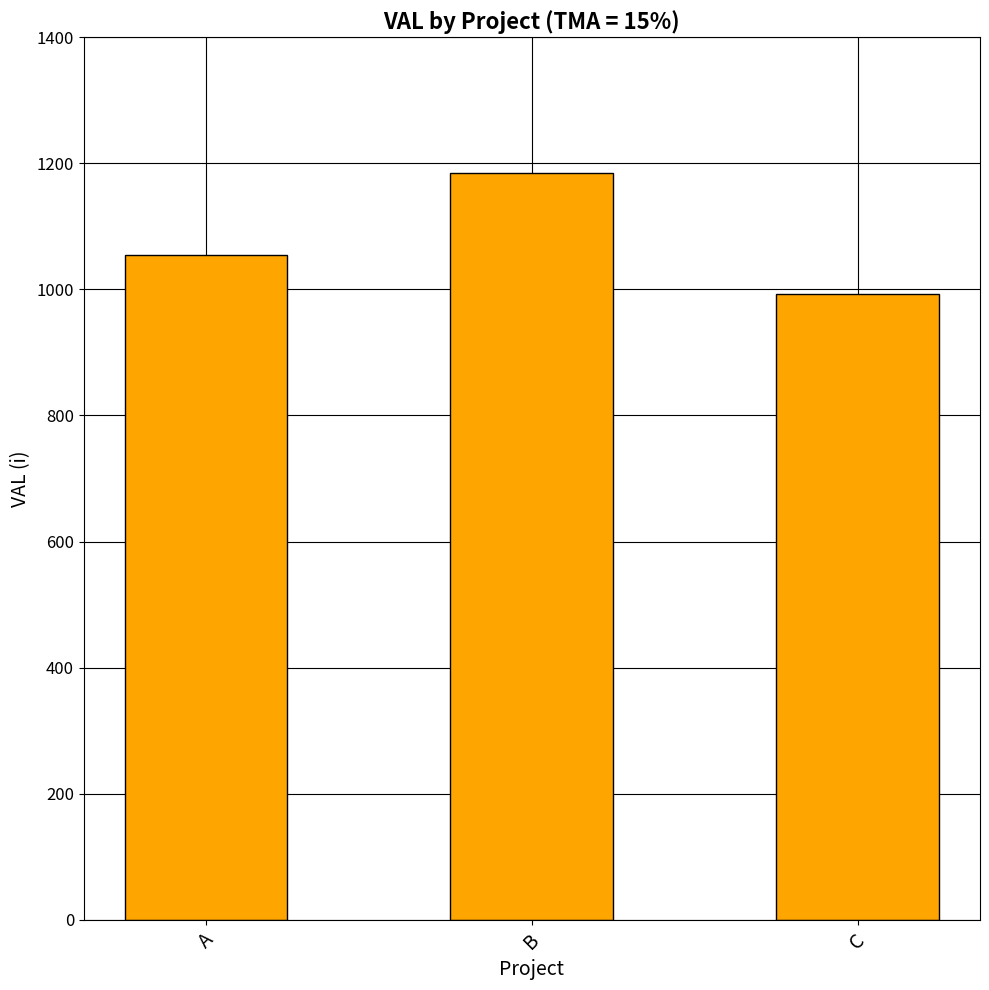

Reading right to left, extract all data points from this chart.

C=992.2	B=1184.0	A=1054.9